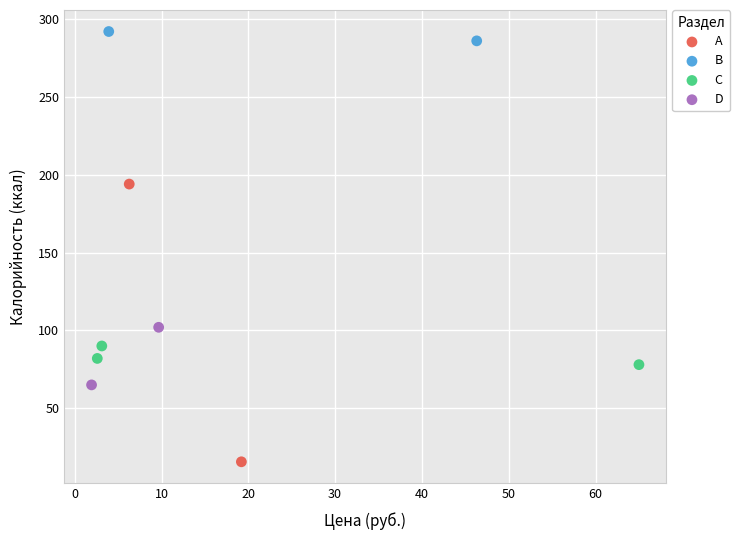

What are all the series names shown in the legend?

A, B, C, D